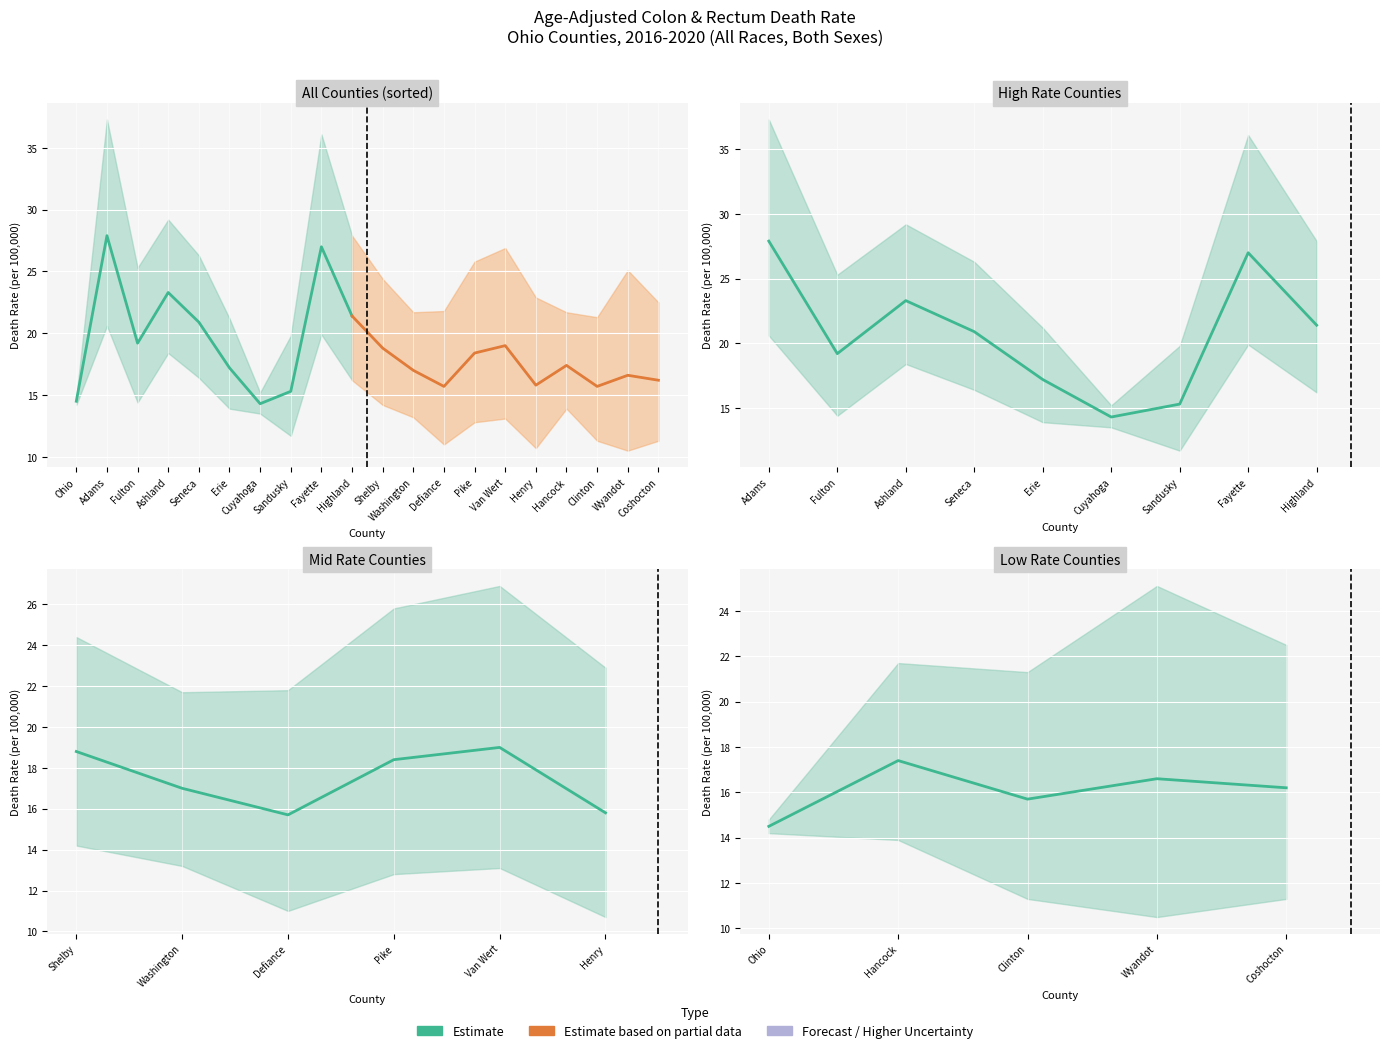

What is the difference between the maximum and minimum values in the Lower CI series?

10.1